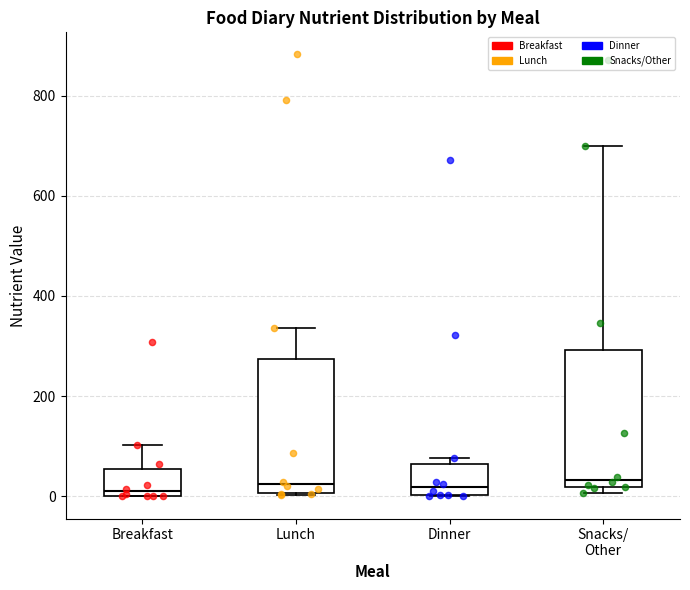

Where does the median line of the box for Snacks/ Other sit on the y-axis? The values are not printed on the chart, so give them approximately, as read against the axis.

40